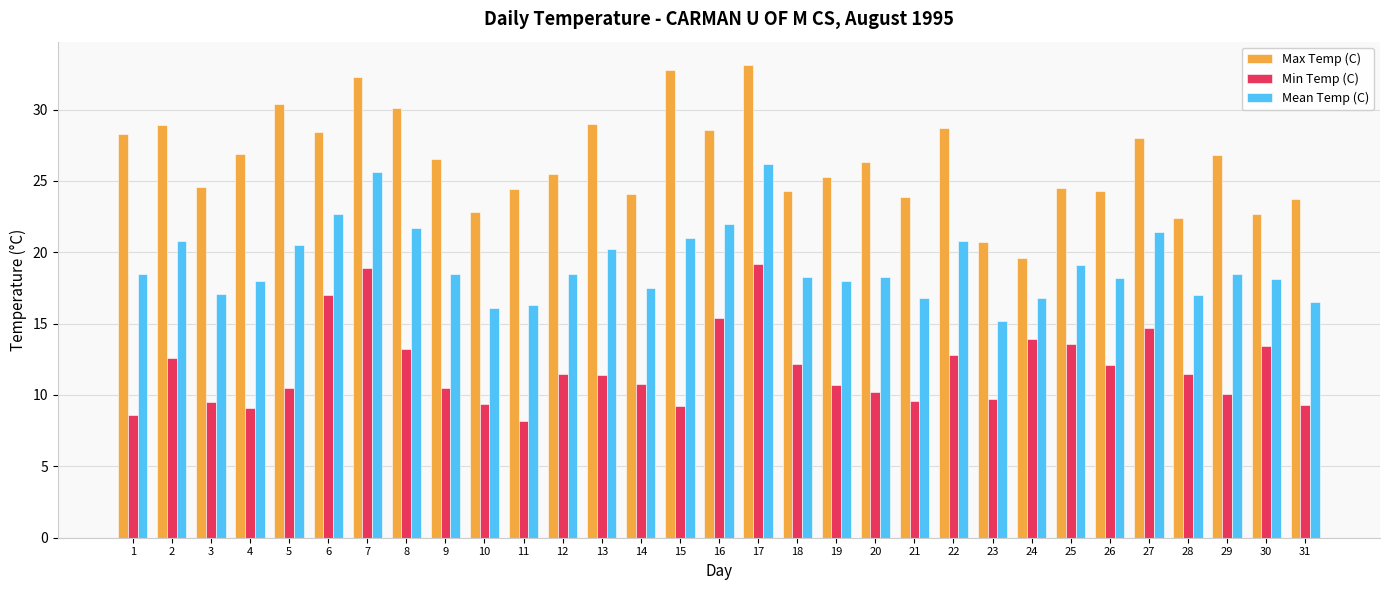

What is the difference between the highest and lowest values at 25?

10.9